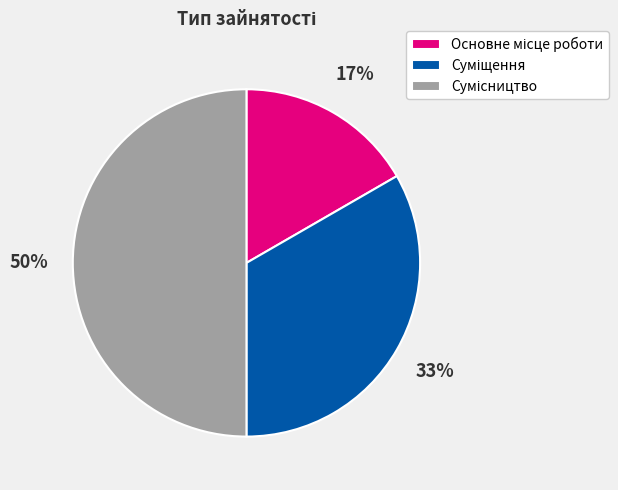

To the nearest percent, what is the average slice percentage?

33%